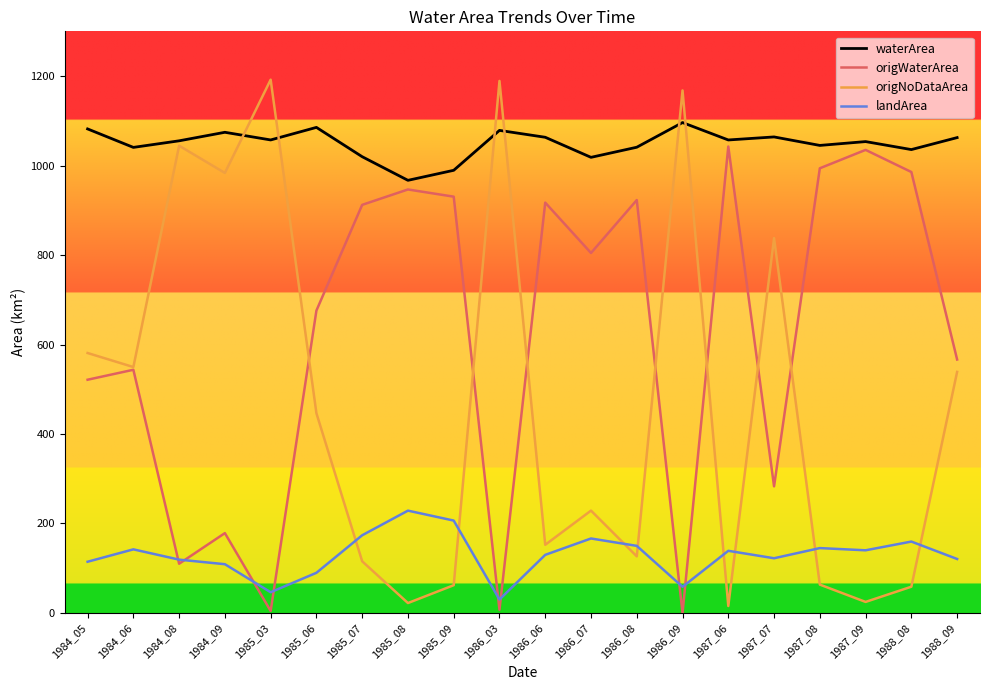

Which series ends up on top after the final intersection of landArea and origWaterArea?

origWaterArea